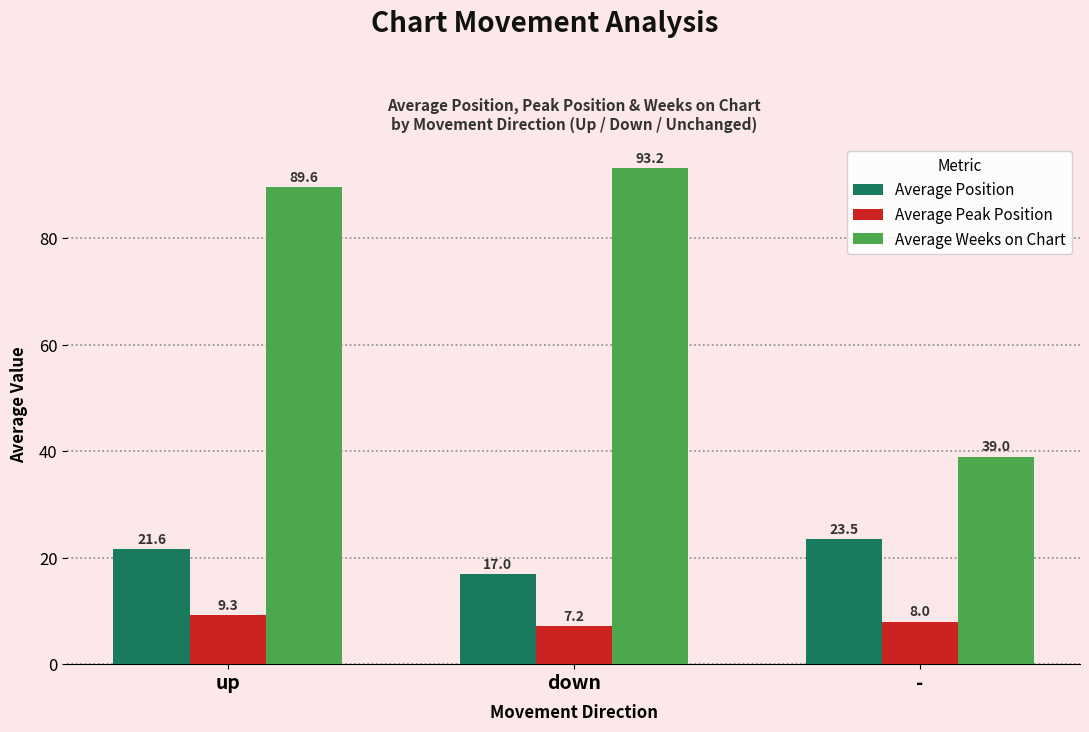

What is the total value across all series at -?

70.5